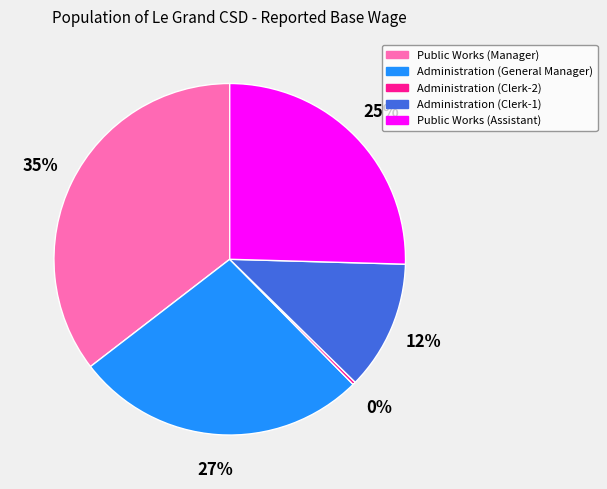

Which category has the biggest portion of the pie?

Public Works (Manager)